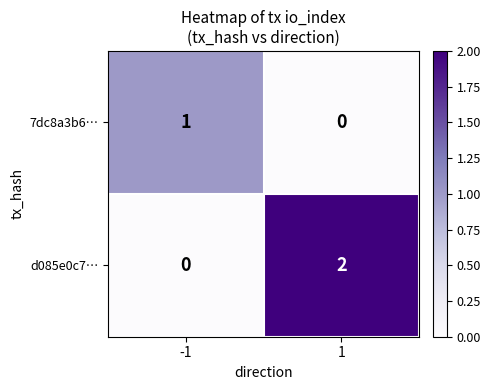

Rank the series by their average value, from highest to lowest.

d085e0c7…, 7dc8a3b6…